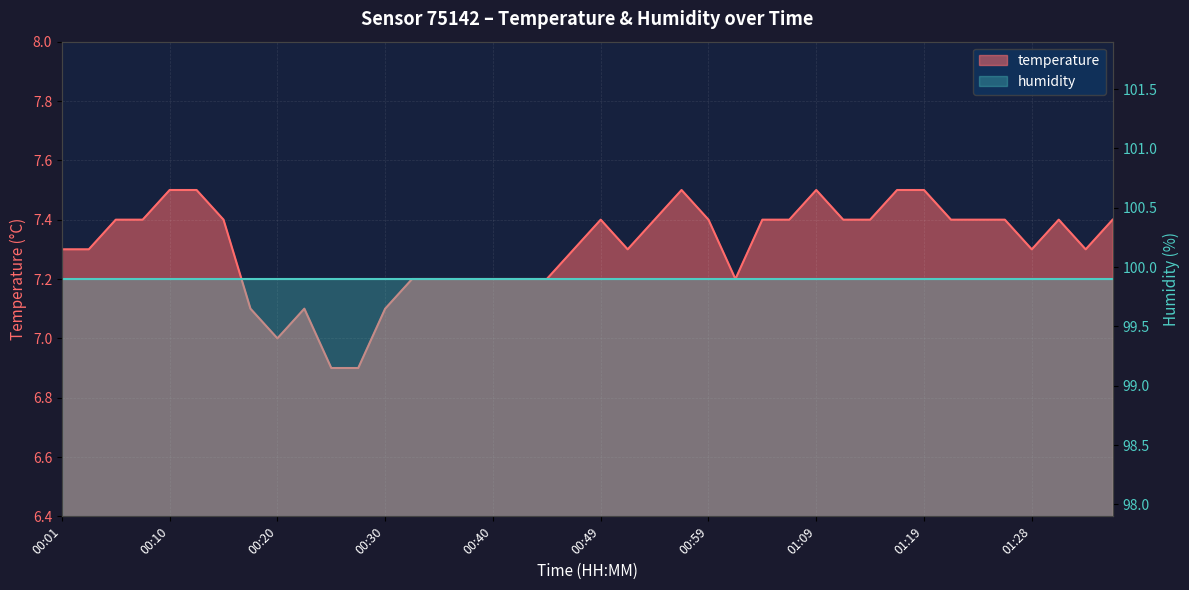

What is the smallest value displayed?

6.9